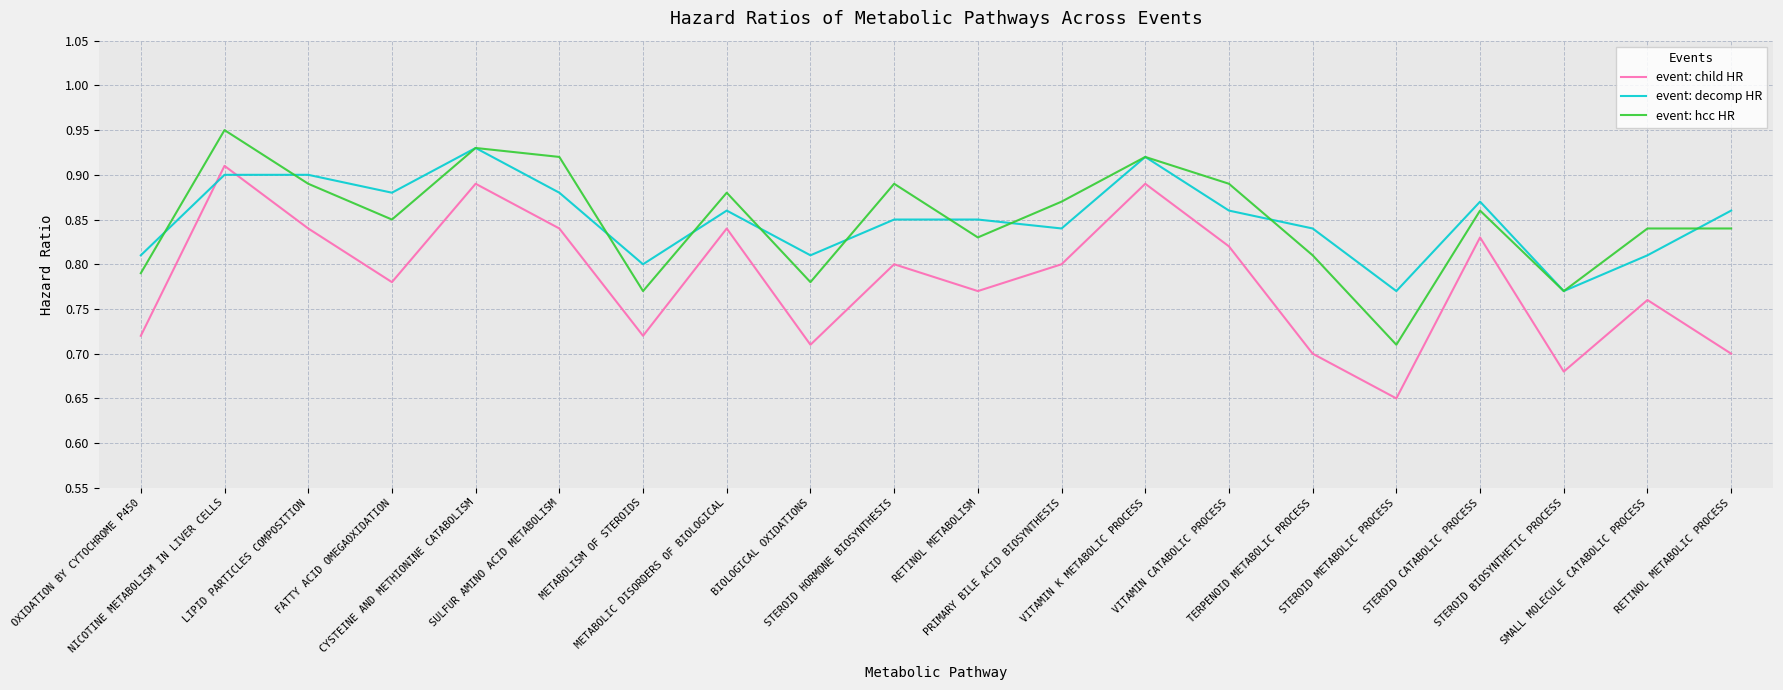

What is the difference between the second highest and minimum values in the event: child HR series?

0.2